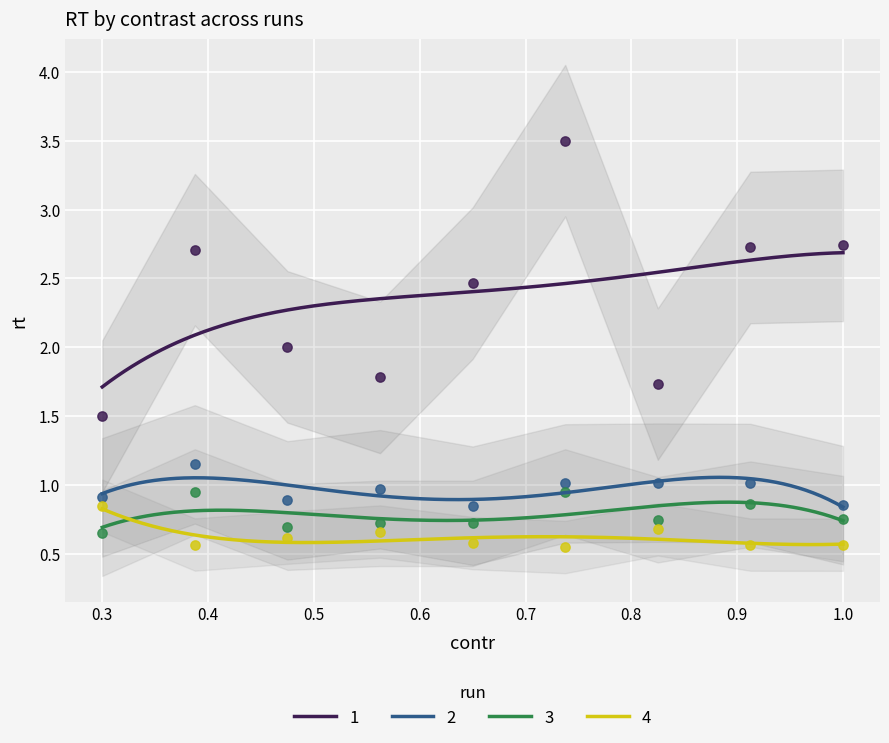

At how many categories does at least one series exceed 1?

9